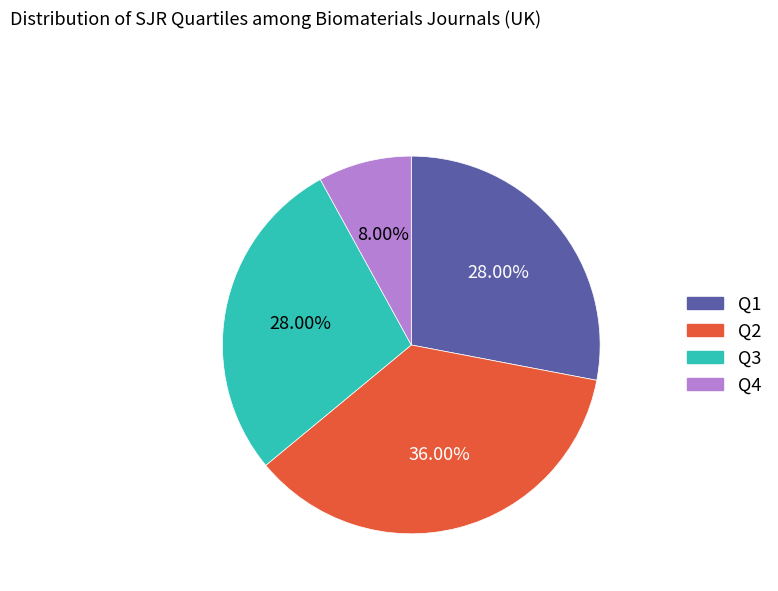

Is it true that Q4 is 8% of the pie?

True